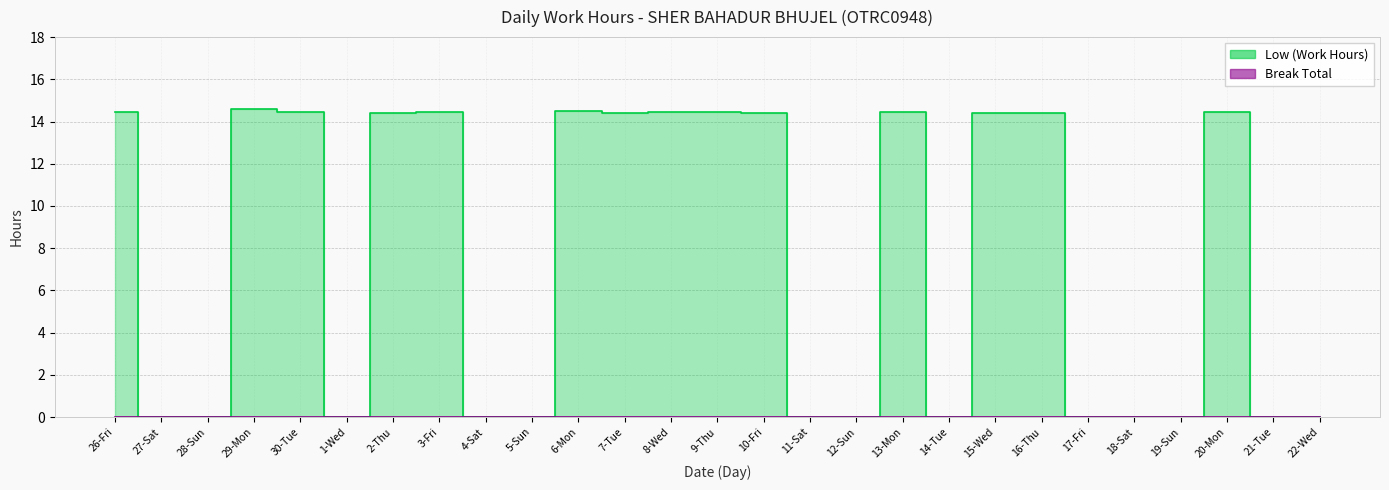

Rank the categories by value from highest to lowest.

29-Mon, 6-Mon, 8-Wed, 13-Mon, 20-Mon, 30-Tue, 3-Fri, 9-Thu, 26-Fri, 7-Tue, 15-Wed, 16-Thu, 2-Thu, 10-Fri, 27-Sat, 28-Sun, 1-Wed, 4-Sat, 5-Sun, 11-Sat, 12-Sun, 14-Tue, 17-Fri, 18-Sat, 19-Sun, 21-Tue, 22-Wed